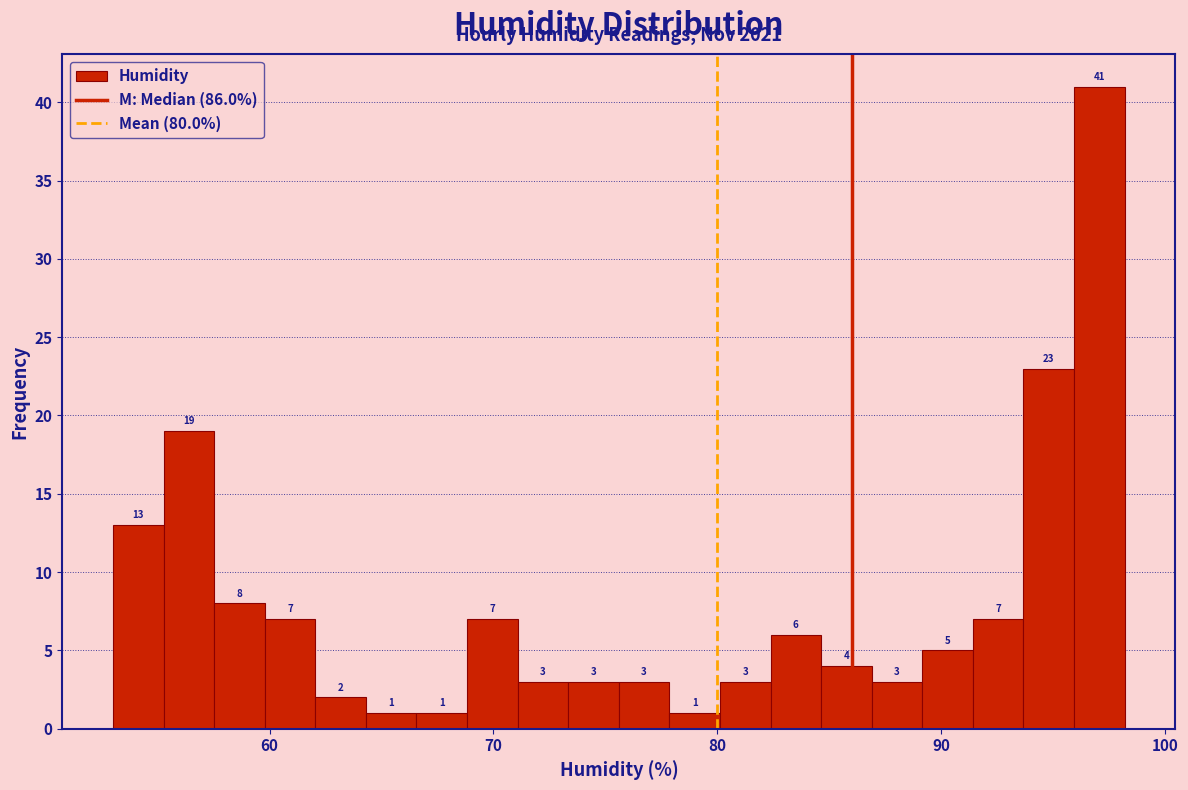

Read against the x-axis, roughly where is the centre of the tallest bar?

97